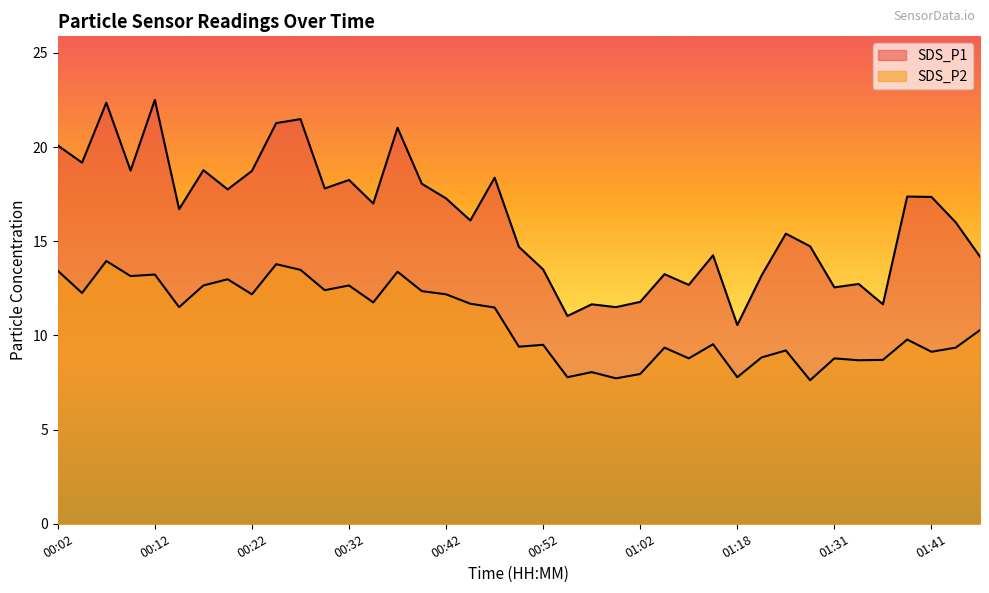

Reading left to right, what are all the values shown in this chart?

SDS_P1: 00:02=20.1	00:04=19.2	00:07=22.4	00:09=18.8	00:12=22.5	00:14=16.7	00:17=18.8	00:19=17.8	00:22=18.7	00:25=21.3	00:27=21.5	00:30=17.8	00:32=18.2	00:35=17.0	00:37=21.0	00:40=18.1	00:42=17.3	00:45=16.1	00:47=18.4	00:50=14.7	00:52=13.5	00:55=11.0	00:57=11.7	01:00=11.5	01:02=11.8	01:11=13.2	01:13=12.7	01:16=14.2	01:18=10.6	01:21=13.2	01:23=15.4	01:28=14.7	01:31=12.6	01:33=12.7	01:36=11.7	01:38=17.4	01:41=17.4	01:43=16.0	01:46=14.2
SDS_P2: 00:02=13.4	00:04=12.2	00:07=13.9	00:09=13.2	00:12=13.2	00:14=11.5	00:17=12.7	00:19=13.0	00:22=12.2	00:25=13.8	00:27=13.5	00:30=12.4	00:32=12.7	00:35=11.8	00:37=13.4	00:40=12.3	00:42=12.2	00:45=11.7	00:47=11.5	00:50=9.4	00:52=9.5	00:55=7.8	00:57=8.1	01:00=7.7	01:02=8.0	01:11=9.3	01:13=8.8	01:16=9.5	01:18=7.8	01:21=8.8	01:23=9.2	01:28=7.6	01:31=8.8	01:33=8.7	01:36=8.7	01:38=9.8	01:41=9.1	01:43=9.3	01:46=10.3